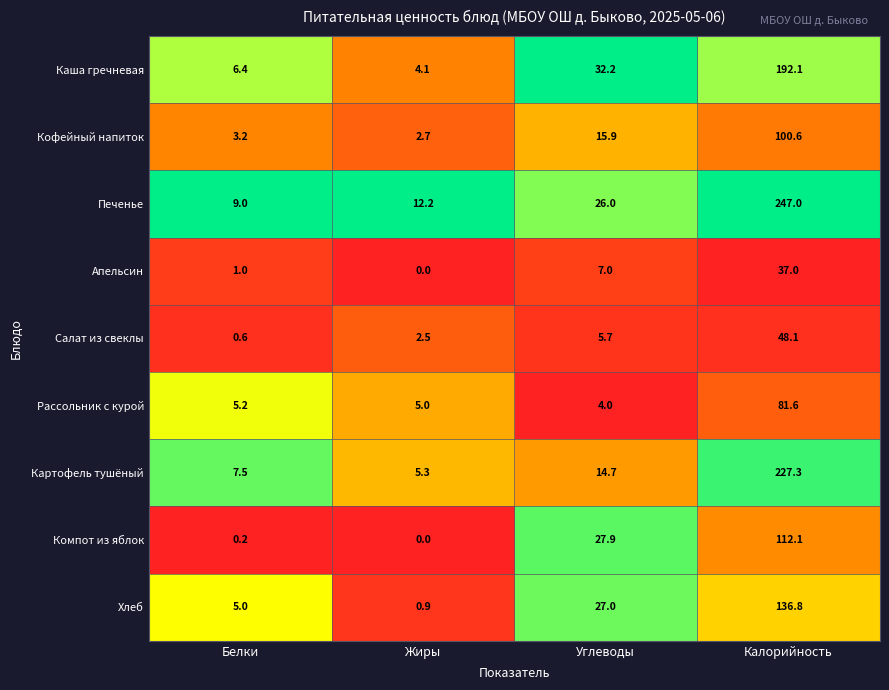

Is it true that Печенье equals 171.3 at Калорийность?

False